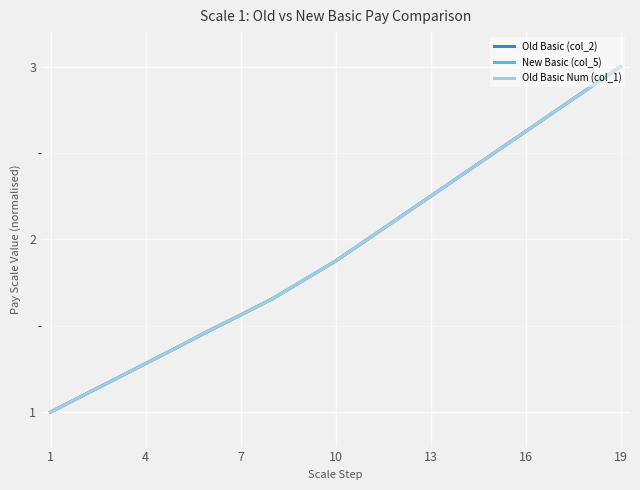

Where do Old Basic (col_2) and Old Basic Num (col_1) first cross each other?

13 and 16